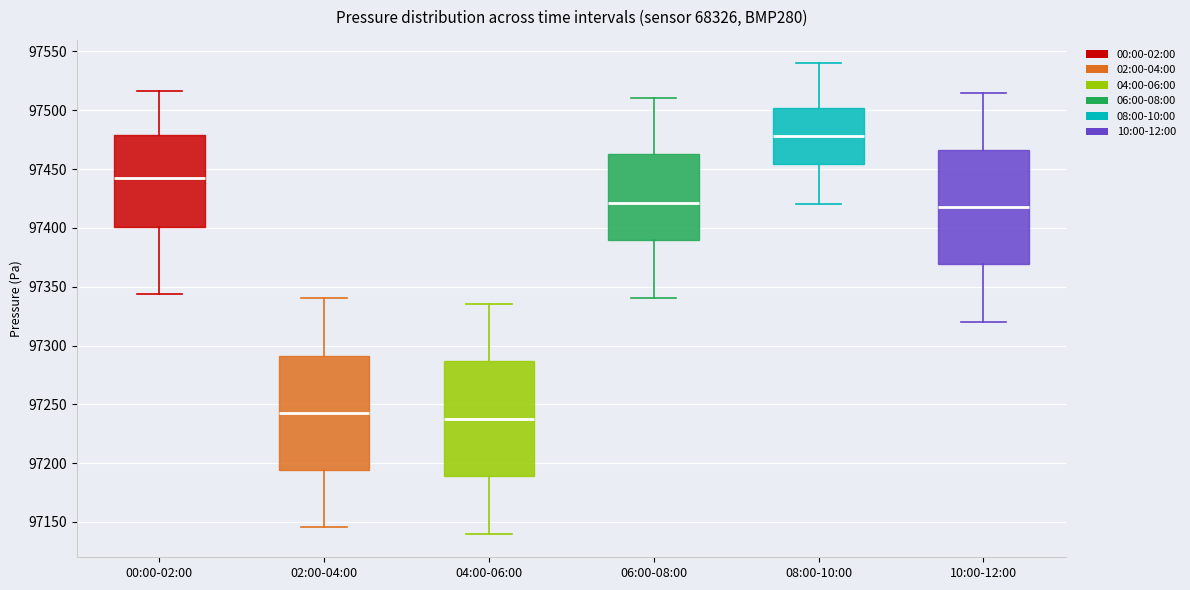

Reading left to right, transcribe this box plot: for each box, give where its median line is, the range the box spans, and where its two whiskers end, as read against the y-axis. The values are not printed on the chart, so give them approximately, as read against the axis.

00:00-02:00: median 97440, box 97400 to 97480, whiskers 97345 to 97515
02:00-04:00: median 97245, box 97195 to 97290, whiskers 97145 to 97340
04:00-06:00: median 97240, box 97190 to 97285, whiskers 97140 to 97335
06:00-08:00: median 97420, box 97390 to 97465, whiskers 97340 to 97510
08:00-10:00: median 97480, box 97455 to 97500, whiskers 97420 to 97540
10:00-12:00: median 97420, box 97370 to 97465, whiskers 97320 to 97515